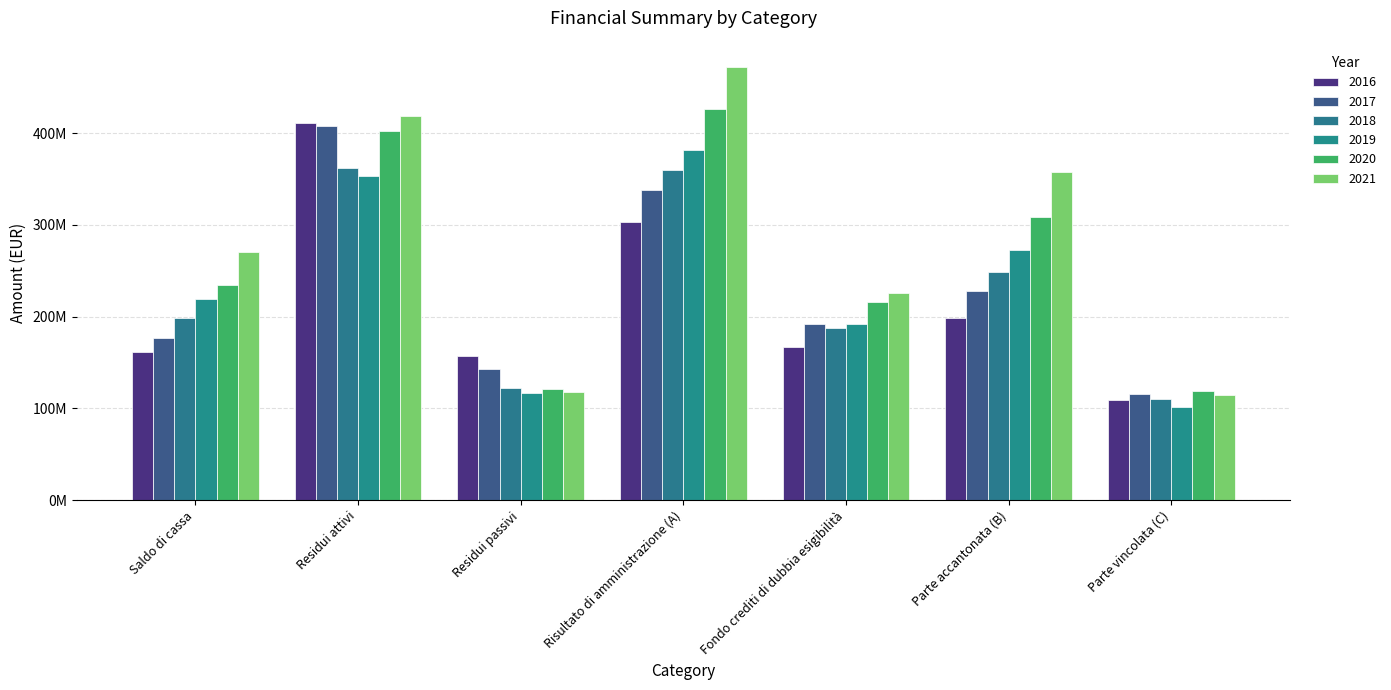

Are the bars horizontal?

No